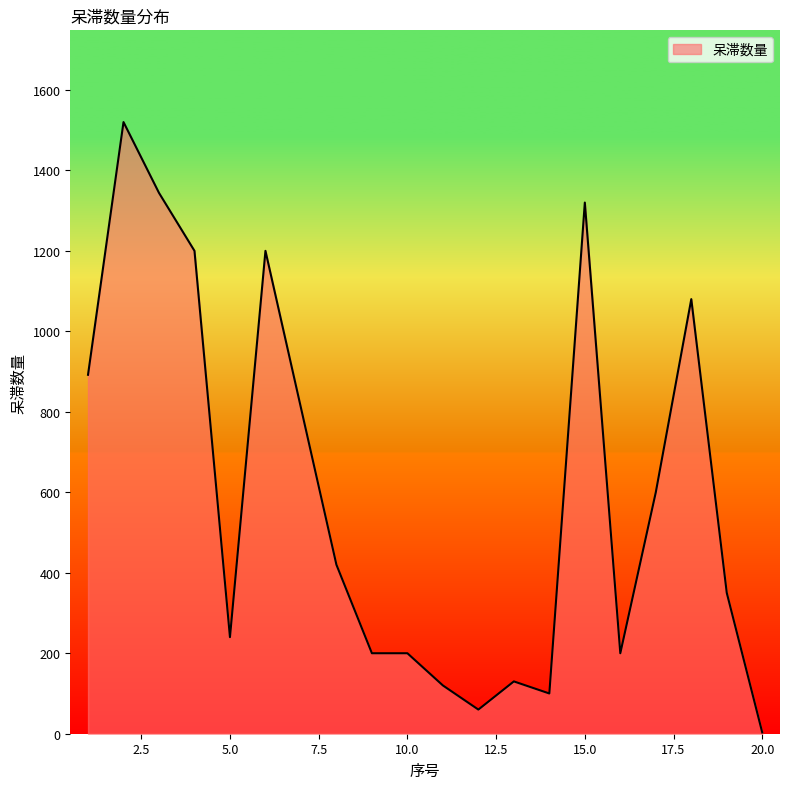

What is the greatest value displayed?

1520